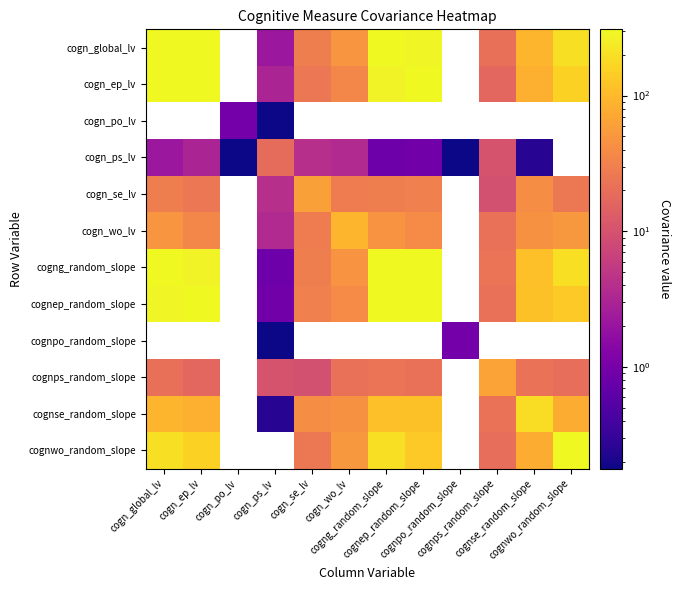

True or false: cogn_wo_lv has a value of 27.9 at cogn_se_lv.

True